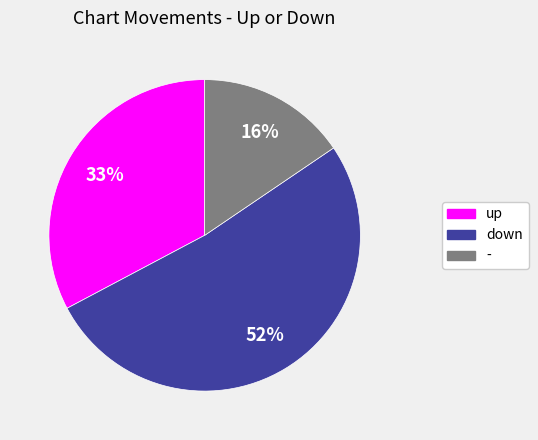

What is the ratio of the value at up to the value at down?

0.6